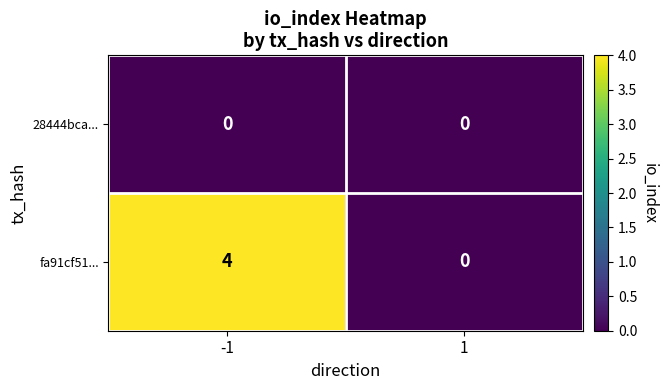

Which series changed the most between -1 and 1?

fa91cf51...